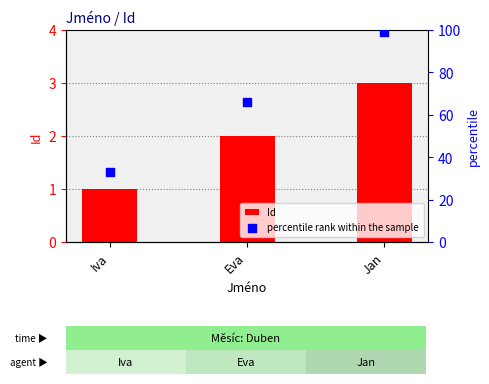

What is the total value across all series at Jan?

102